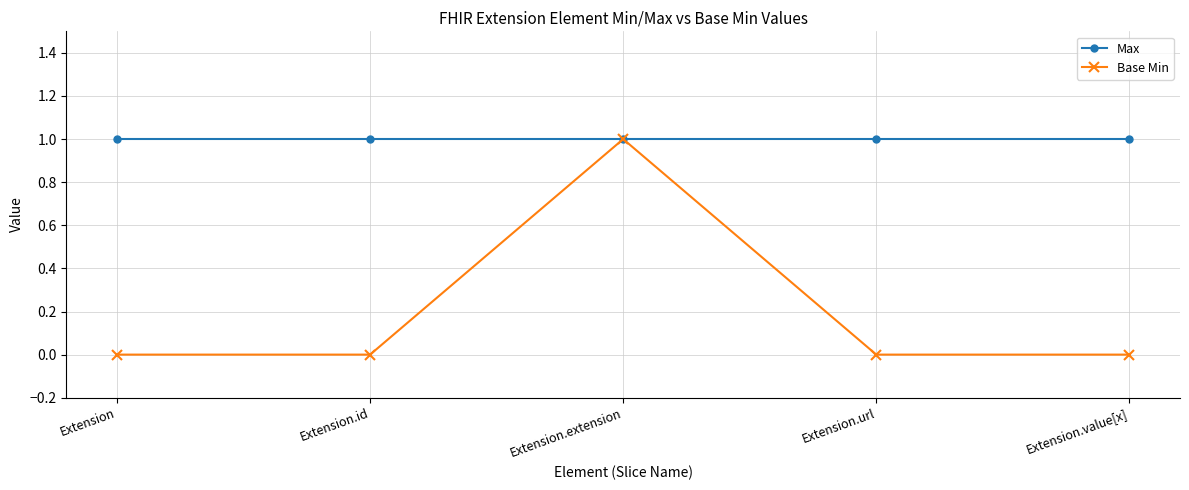

Rank the series at Extension.id from highest to lowest value.

Max, Base Min